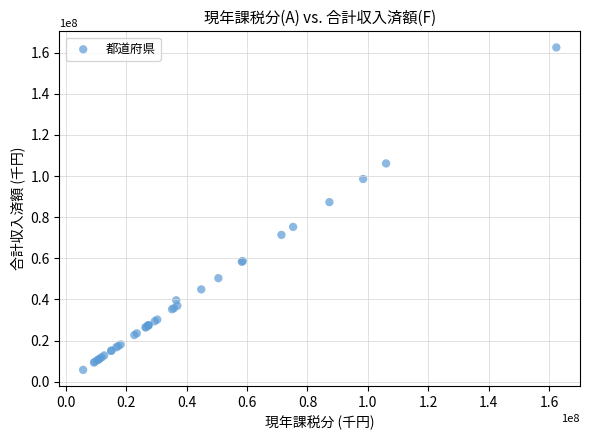

What Y value in the scatter plot is closest to 84122922?

87295345